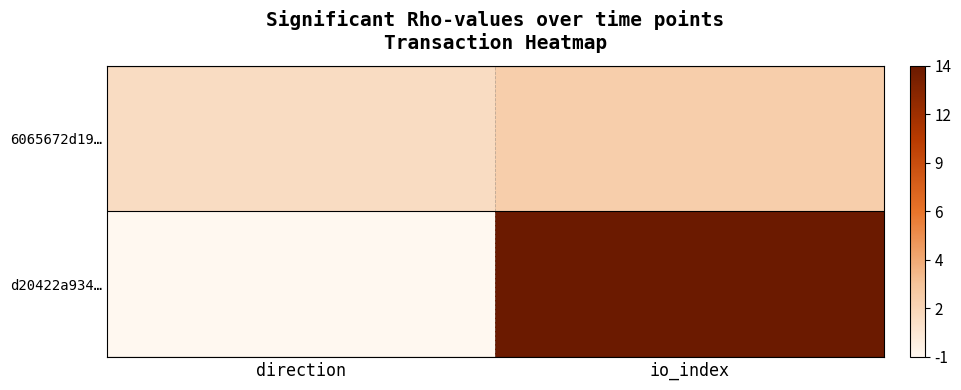

Which label corresponds to the largest value in the chart?

io_index